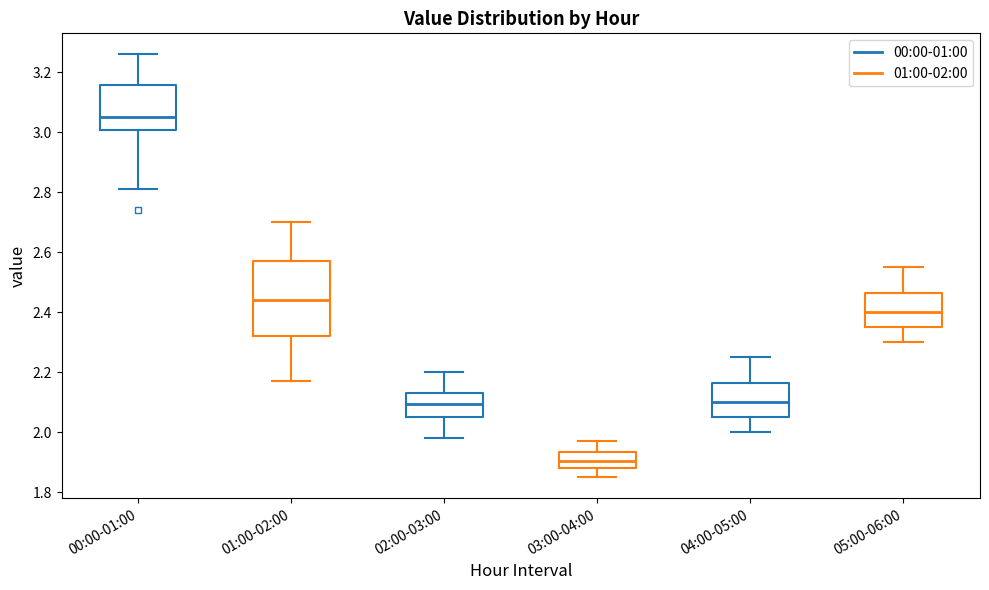

Which box has the highest median line?

00:00-01:00